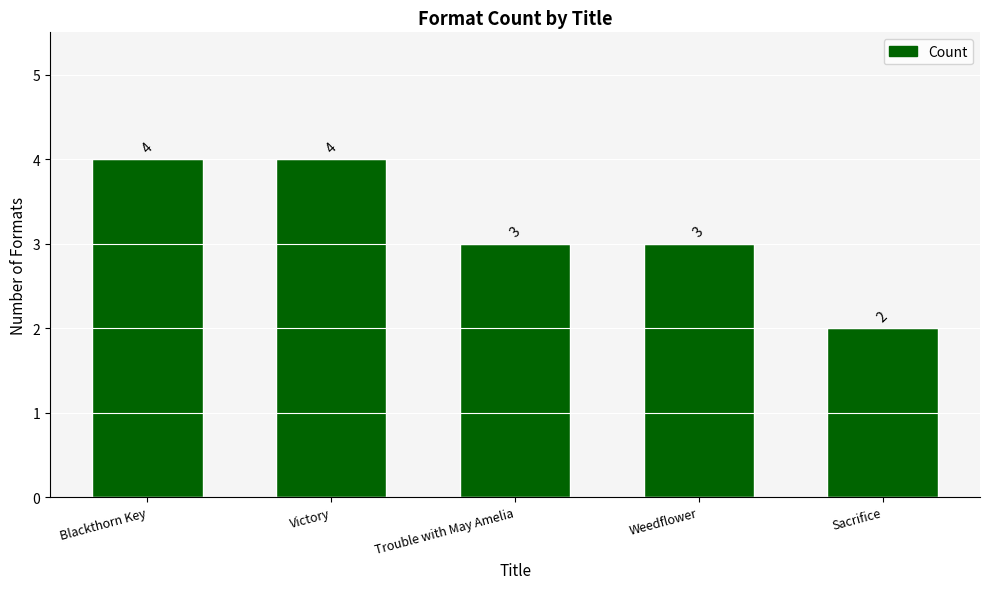

What is the difference between the second highest and second lowest values?

1